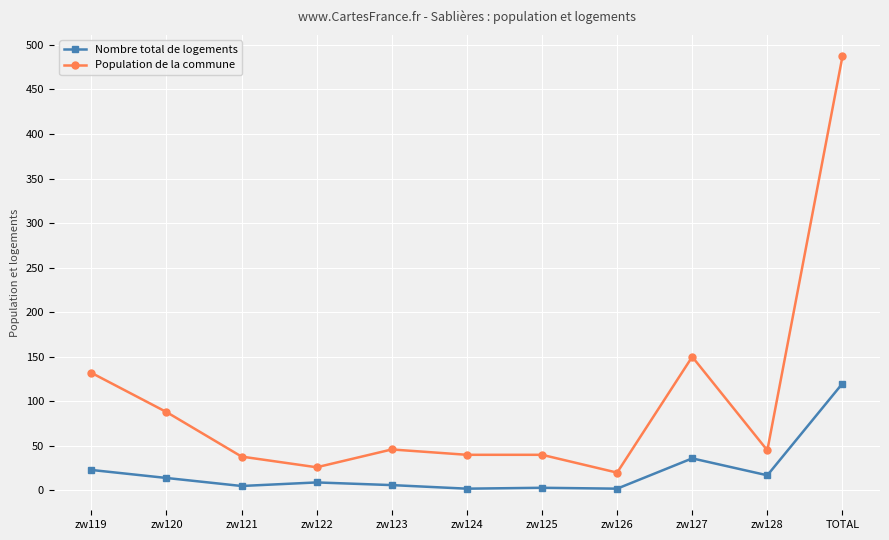

What is the difference between the second highest and second lowest values in the Population de la commune series?

124